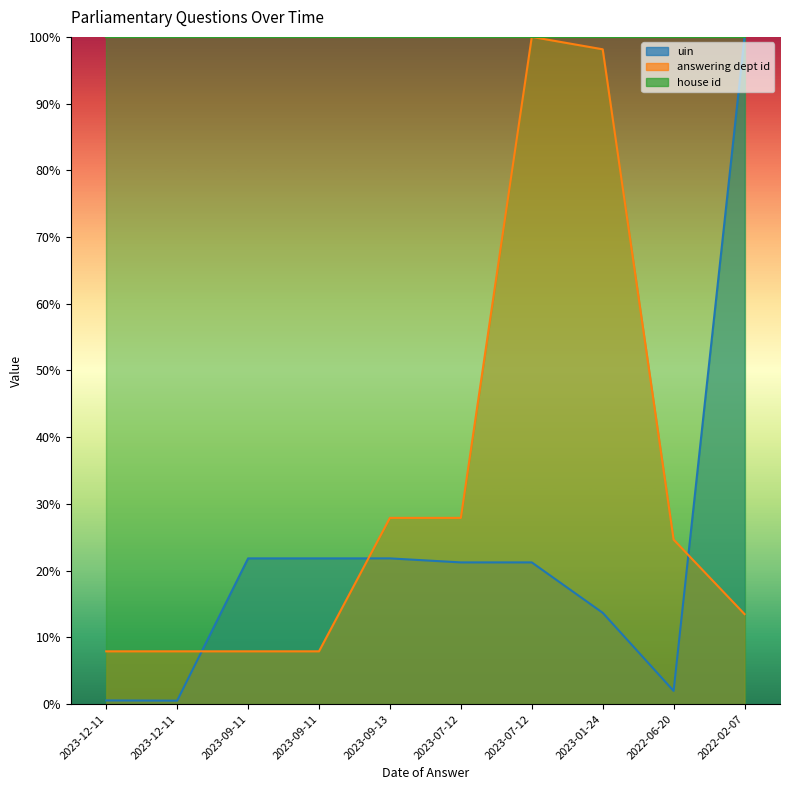

At which category is the sum across all series the highest?

2023-07-12